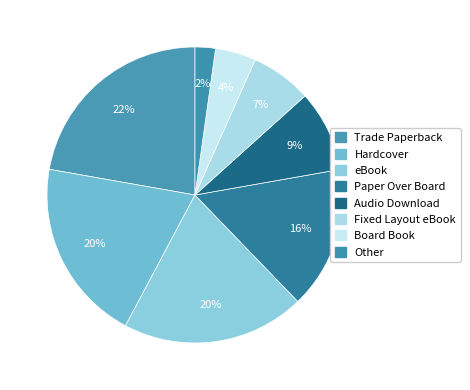

Which category has the smallest portion of the pie?

Other